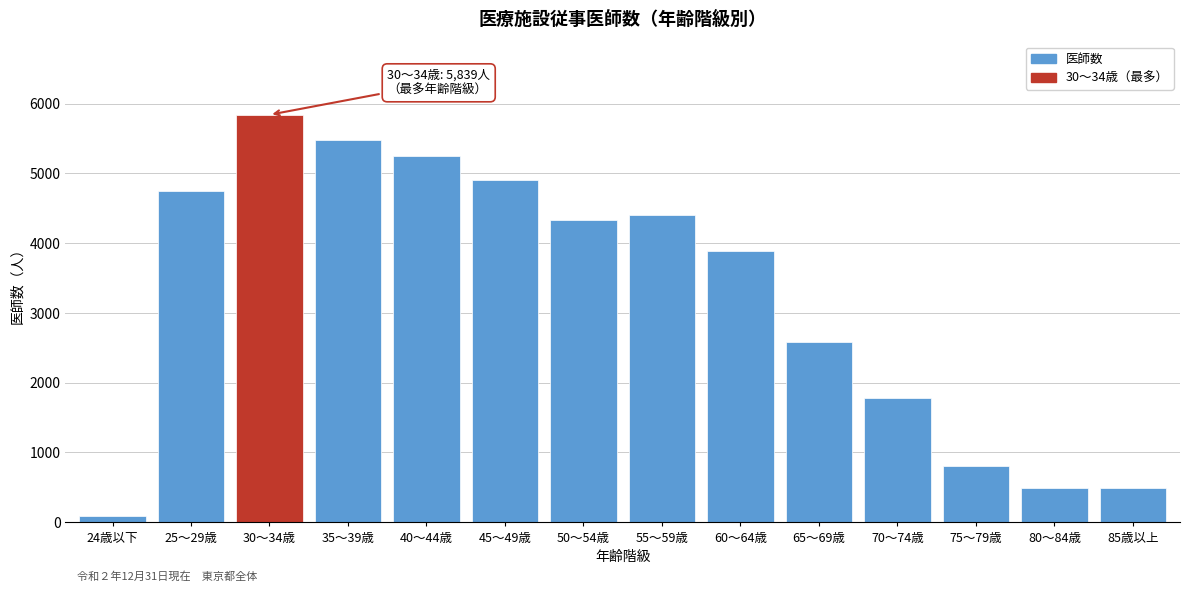

Between 25～29歳 and 75～79歳, which is larger?

25～29歳